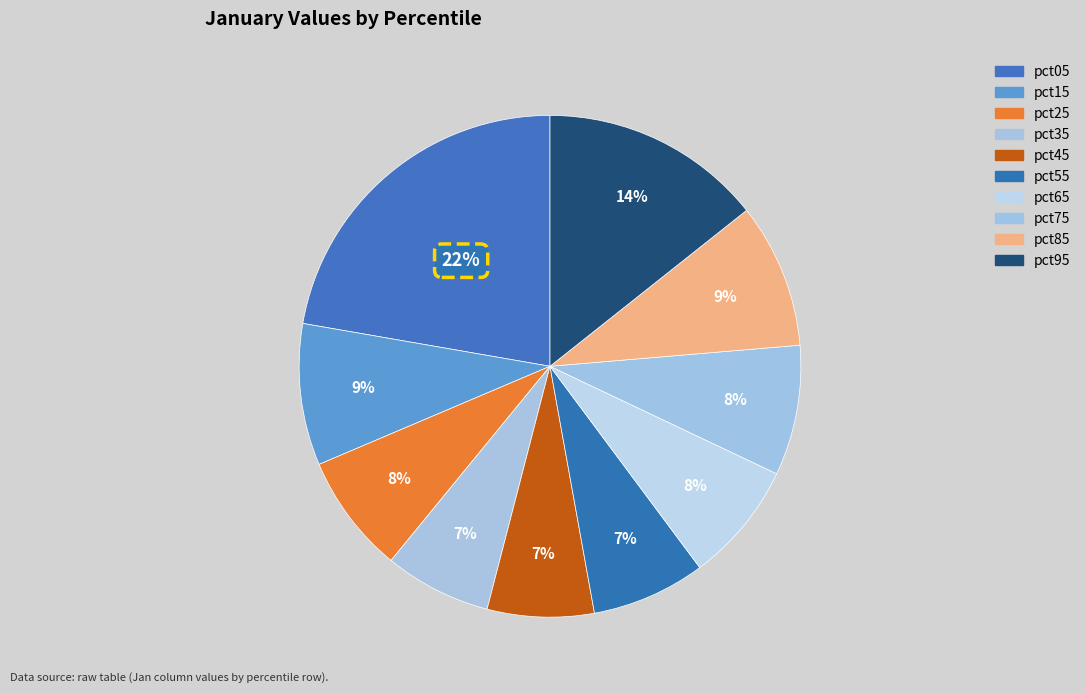

The pct95 slice represents 14% of the pie. True or false?

True